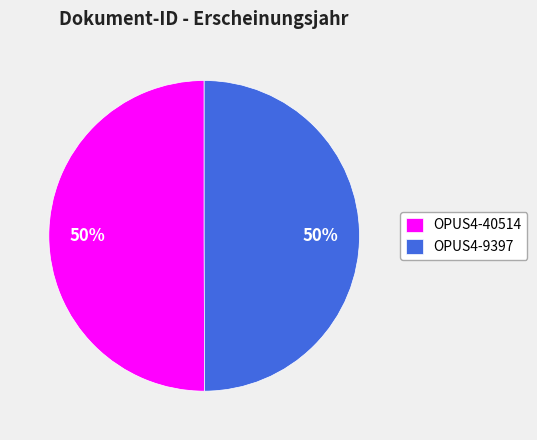

To the nearest percent, what percentage of the pie is OPUS4-9397?

50%